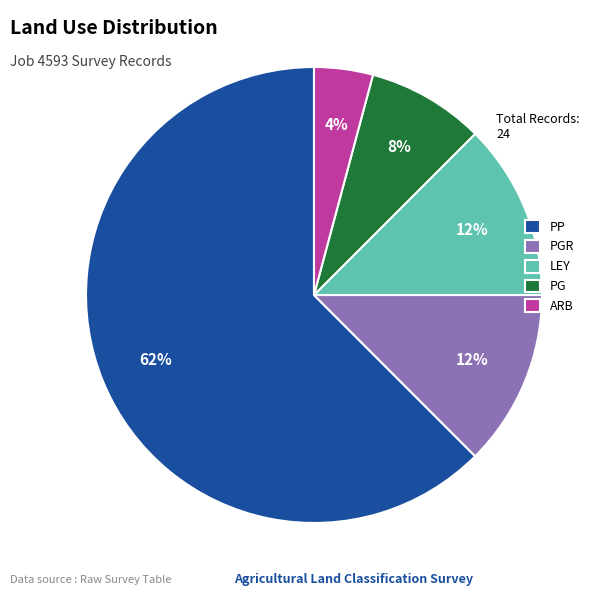

The PP slice represents 62% of the pie. True or false?

True